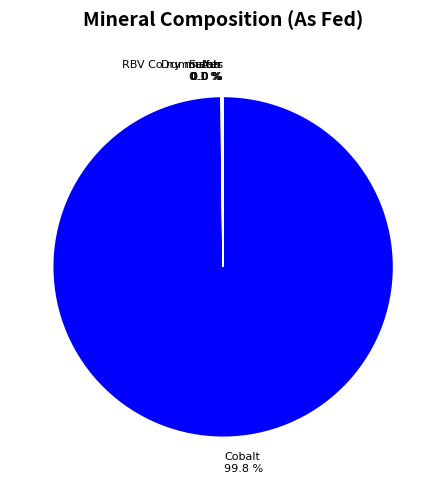

Does Cobalt 99.8 % represent more than half of the total?

Yes